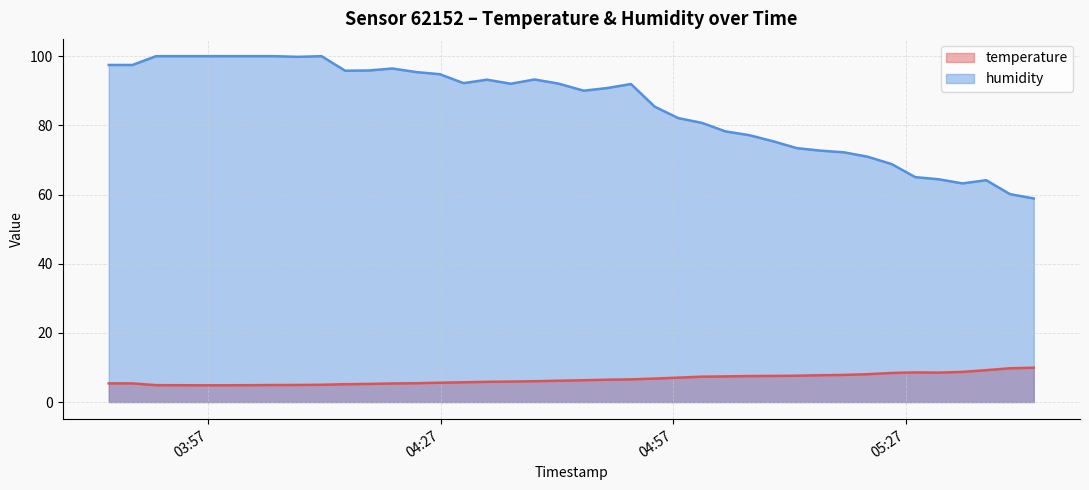

What is the average value of the temperature series?

6.6